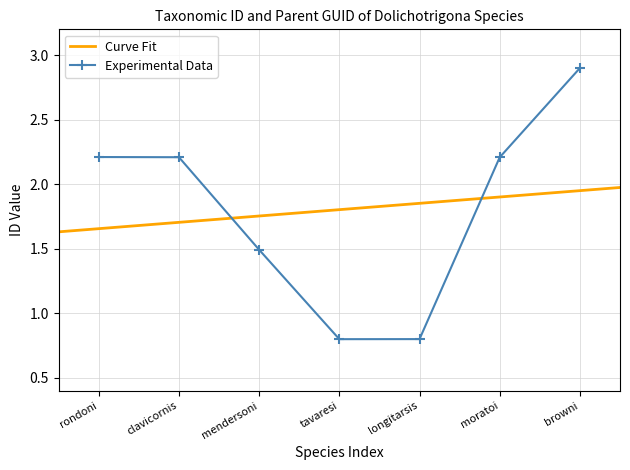

The chart shows a value of 2.2 at rondoni. True or false?

True